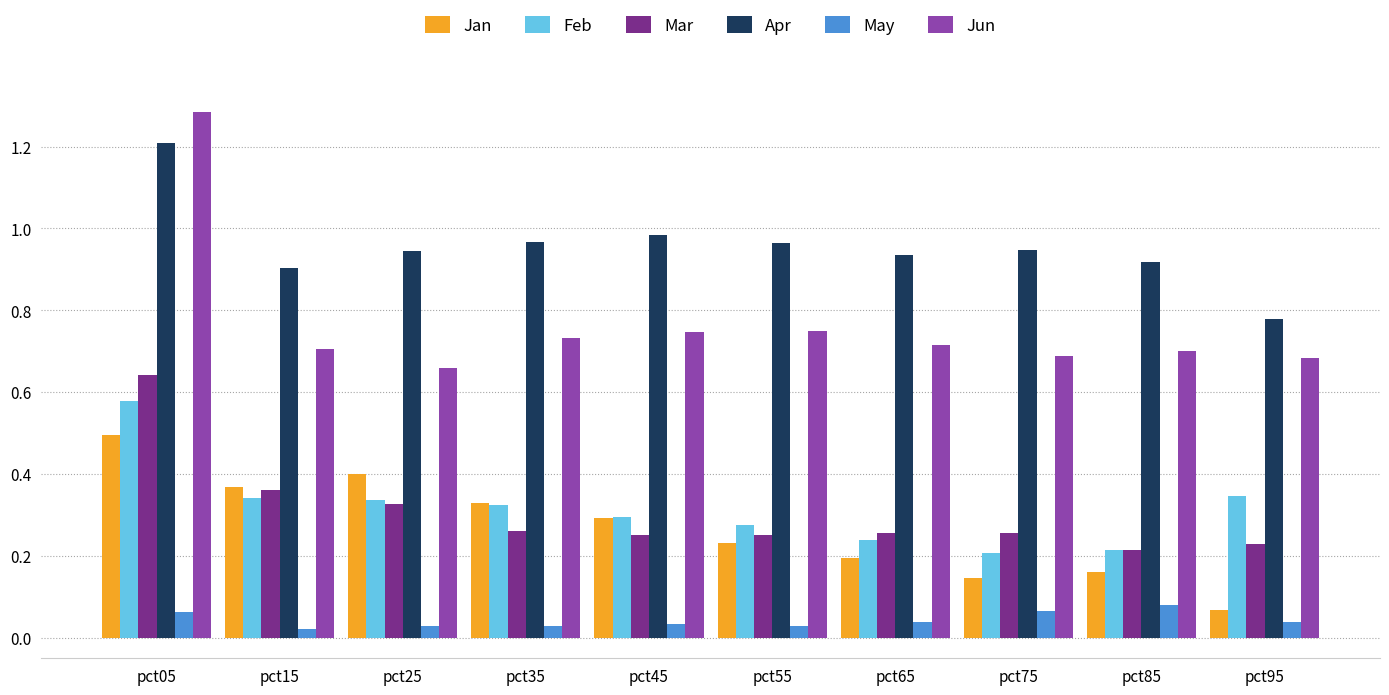

The Jan series shows 0.2 at pct65. True or false?

True